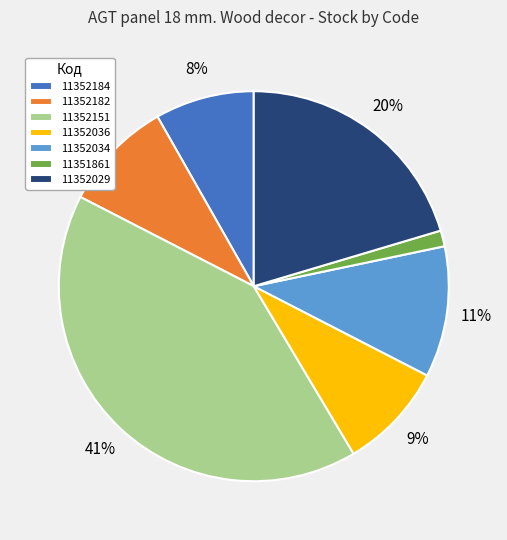

To the nearest percent, what is the average slice percentage?

14%